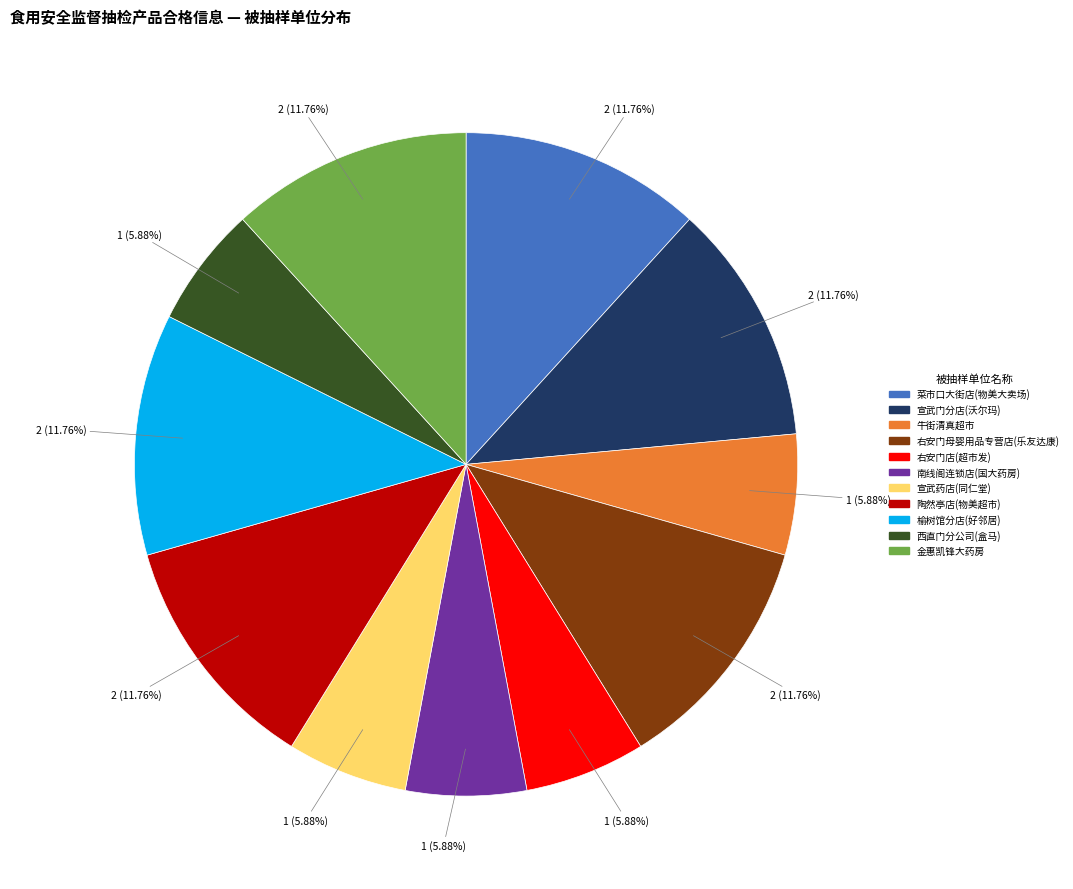

Is there a majority slice in this chart?

No